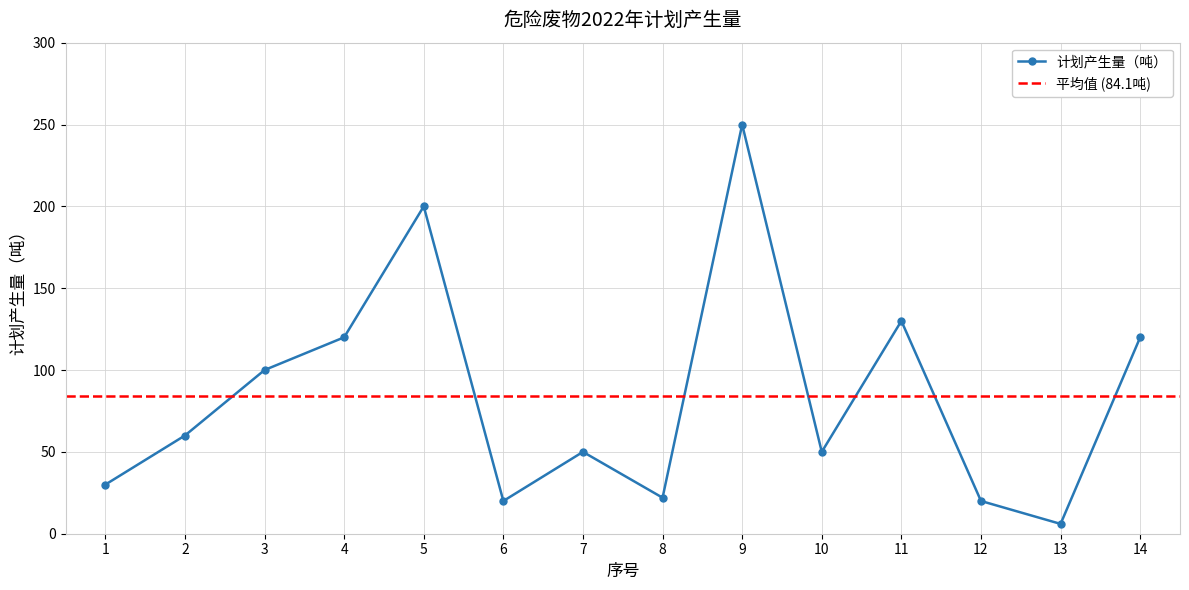

What is the sum of the values at 13 and 12?

26